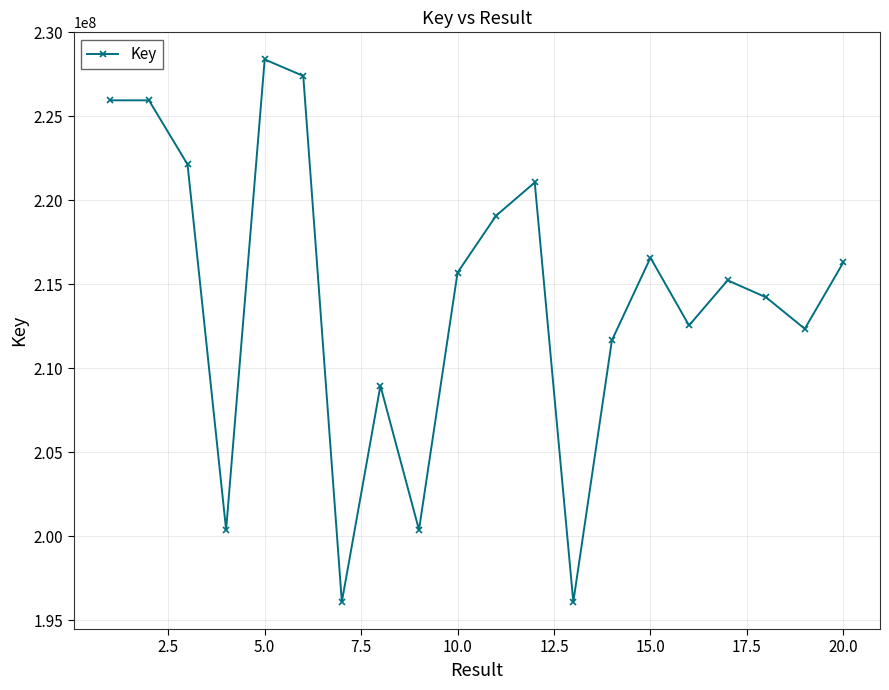

How many data points does each series have?

20